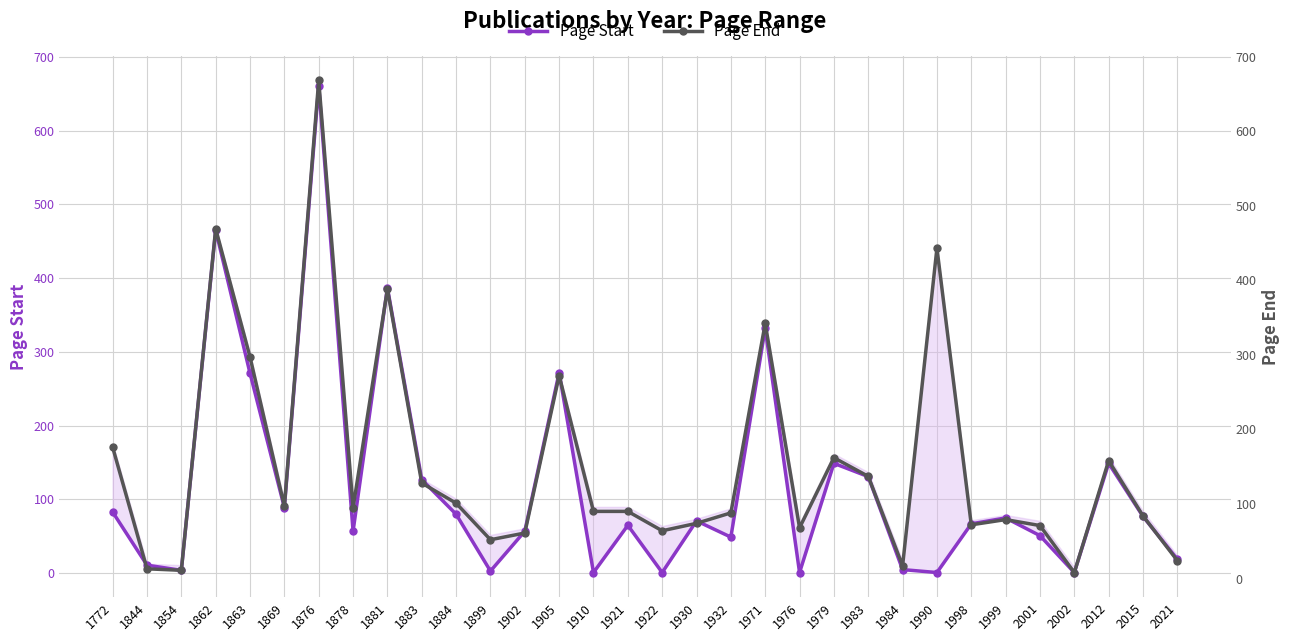

Is it true that Page End equals 84 at 2015?

True